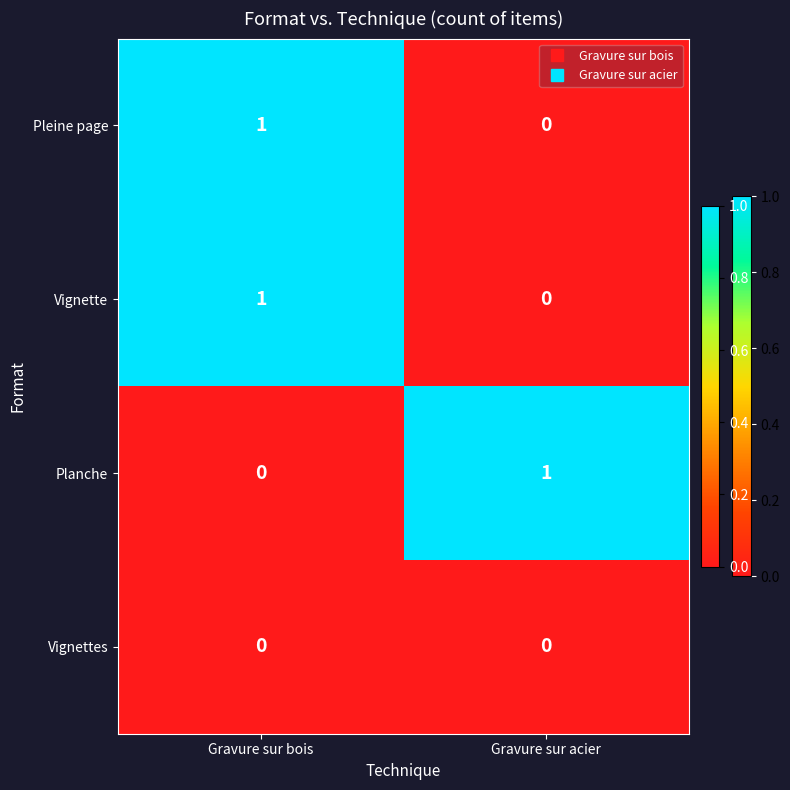

Reading left to right, transcribe all the data shown in this chart.

Pleine page: 1	0
Vignette: 1	0
Planche: 0	1
Vignettes: 0	0